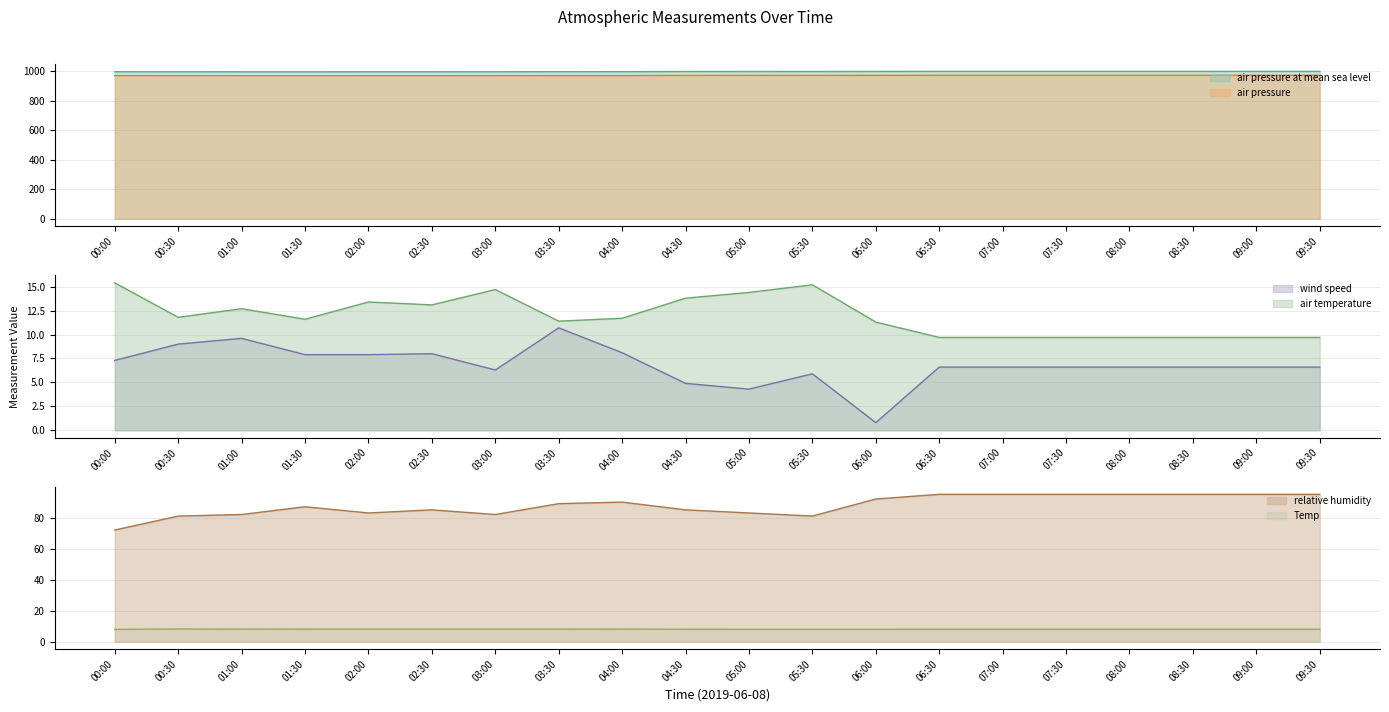

What position from the left is 09:30?

20